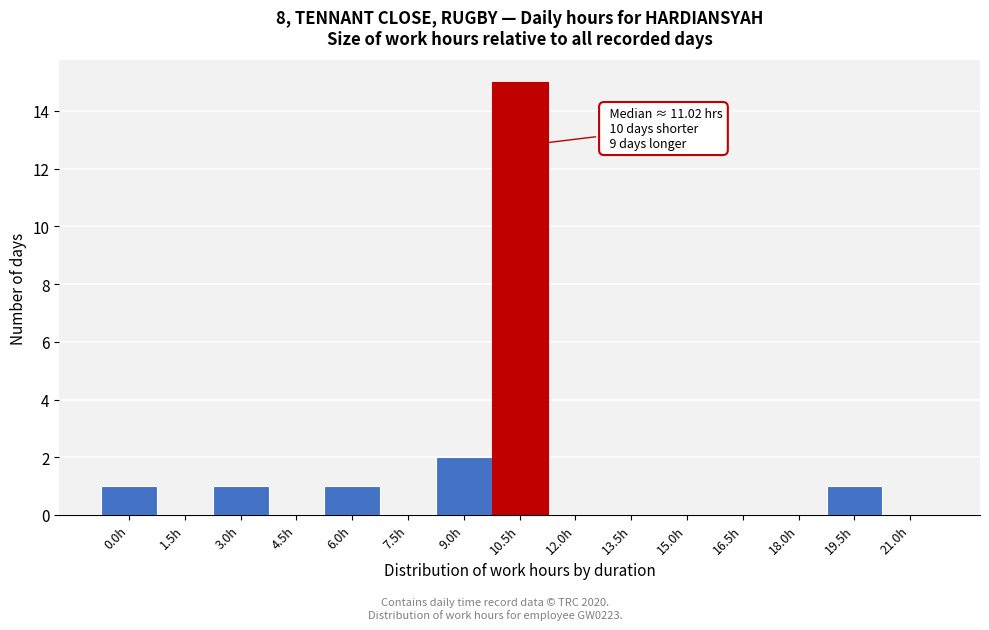

Reading left to right, what are all the values shown in this chart?

0.0h=1	1.5h=0	3.0h=1	4.5h=0	6.0h=1	7.5h=0	9.0h=2	10.5h=15	12.0h=0	13.5h=0	15.0h=0	16.5h=0	18.0h=0	19.5h=1	21.0h=0